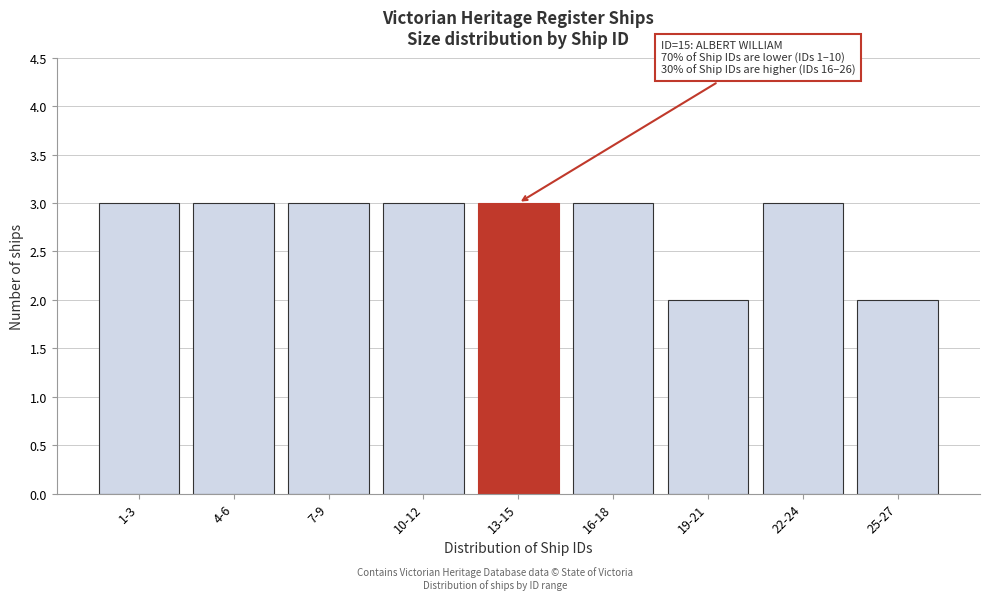

Reading right to left, transcribe all the data shown in this chart.

25-27=2	22-24=3	19-21=2	16-18=3	13-15=3	10-12=3	7-9=3	4-6=3	1-3=3